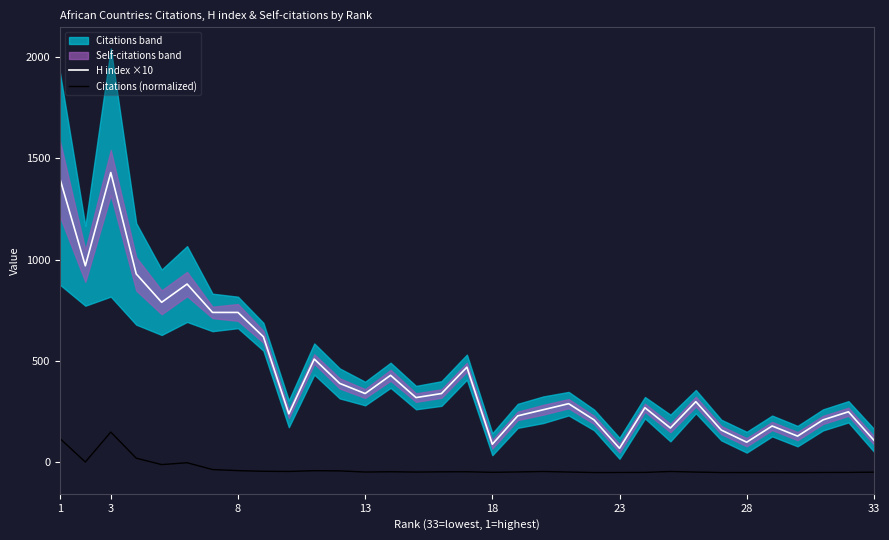

True or false: Citations (normalized) has a value of -47.1 at 13.

True